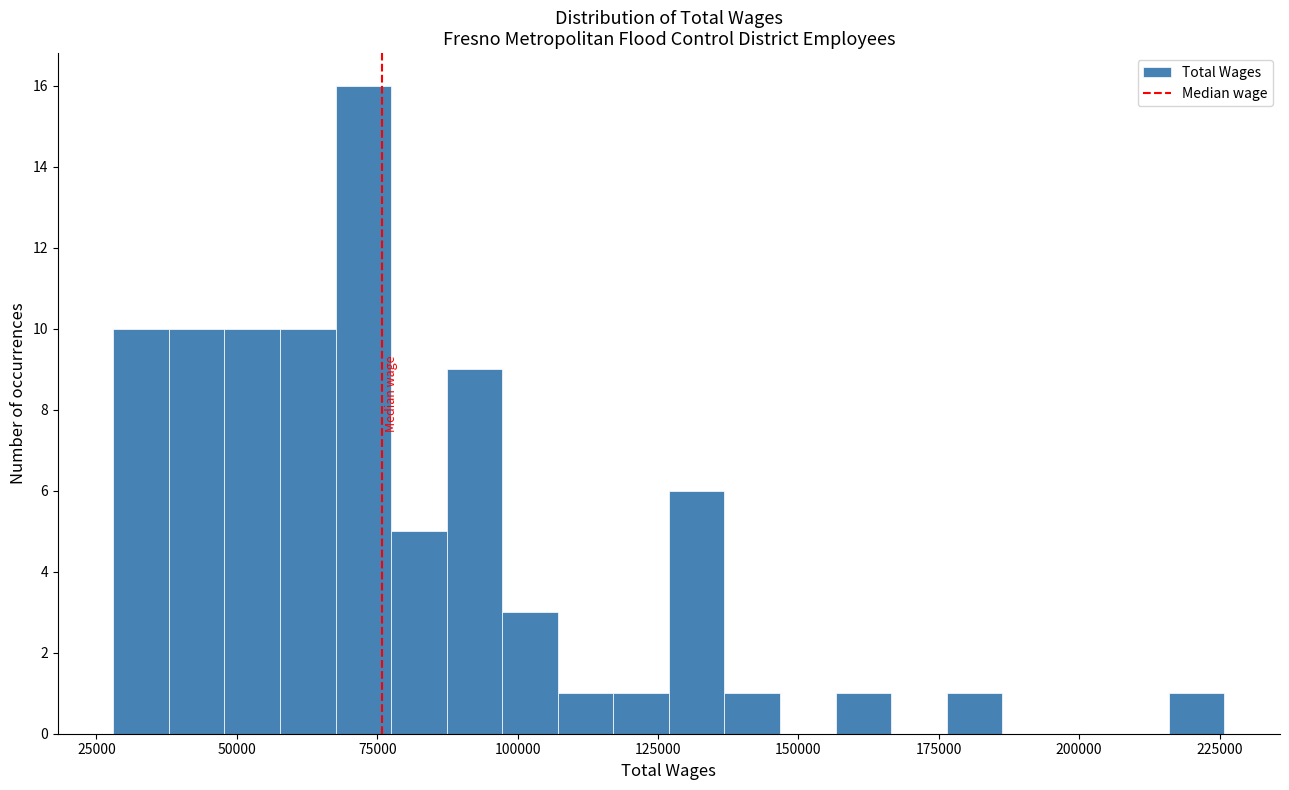

Around what value on the x-axis is the tallest bar? Give the approximate position of its centre, as read against the axis.

75000